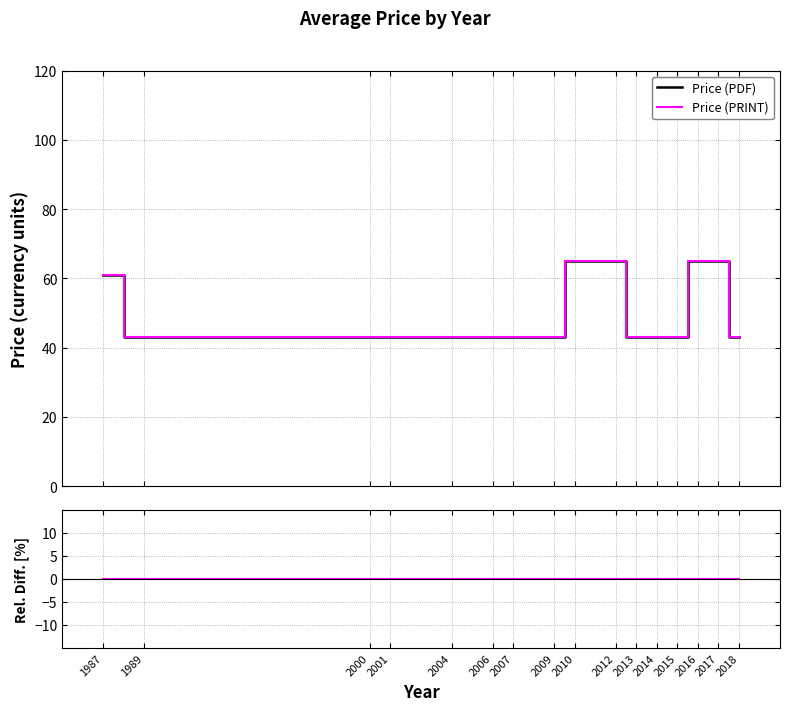

What is the value of the Price (PRINT) point at the 6th from the left?

43